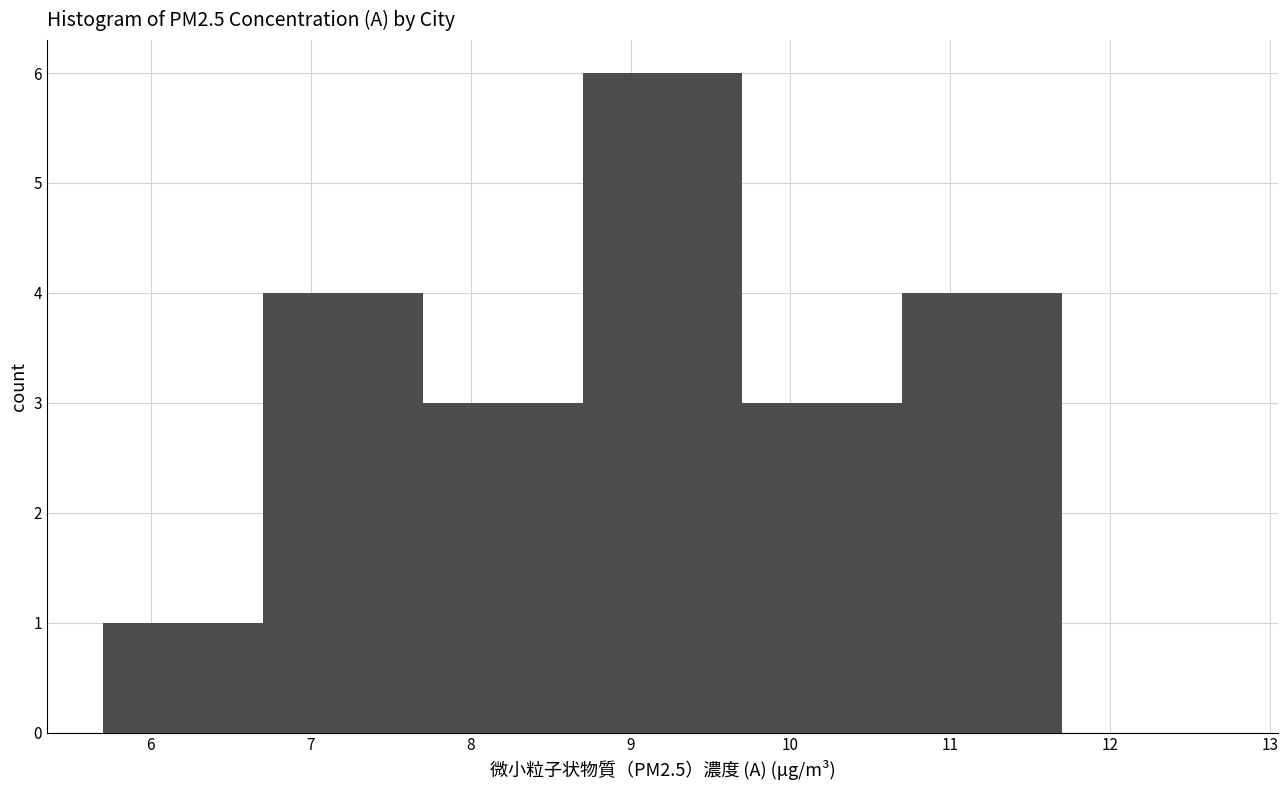

Reading left to right, transcribe this chart: for each bar, give the range it covers on the x-axis and its height. The values are not printed on the chart, so give them approximately, as read against the axis.

5.7 to 6.7: 1
6.7 to 7.7: 4
7.7 to 8.7: 3
8.7 to 9.7: 6
9.7 to 10.7: 3
10.7 to 11.7: 4
11.7 to 12.7: 0